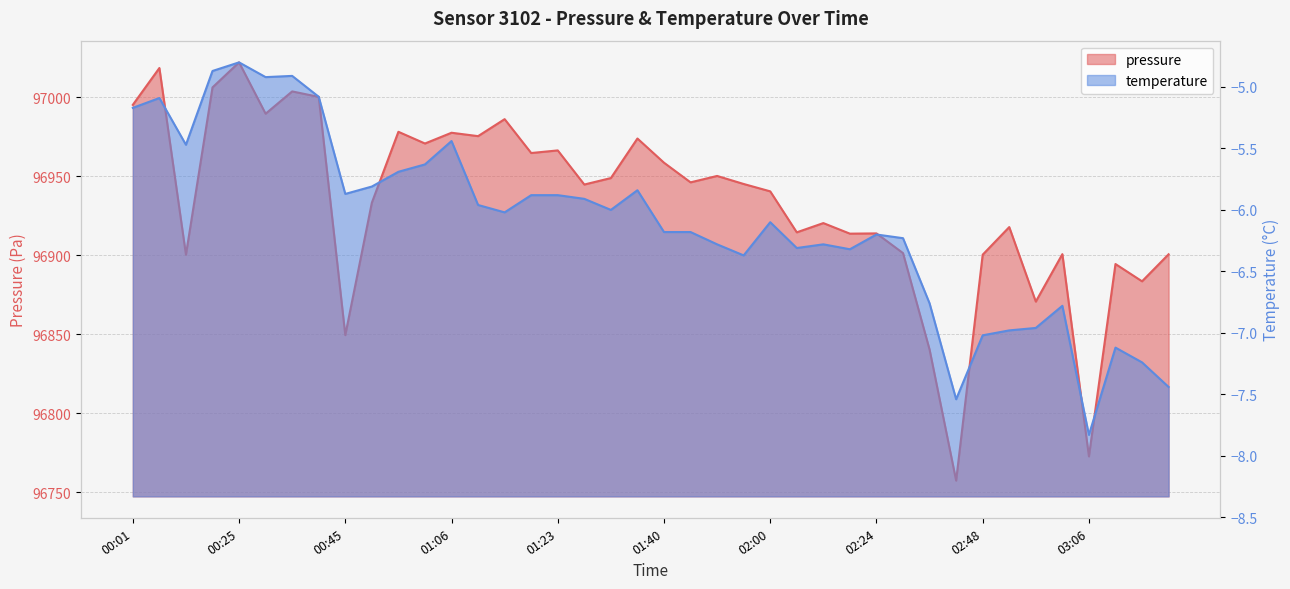

Which category has the lowest value in the pressure series?

02:43